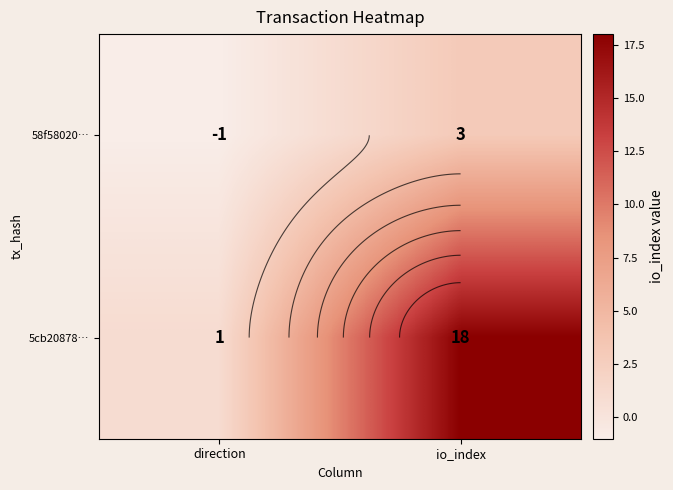

Which series has the largest total across all categories?

5cb20878…